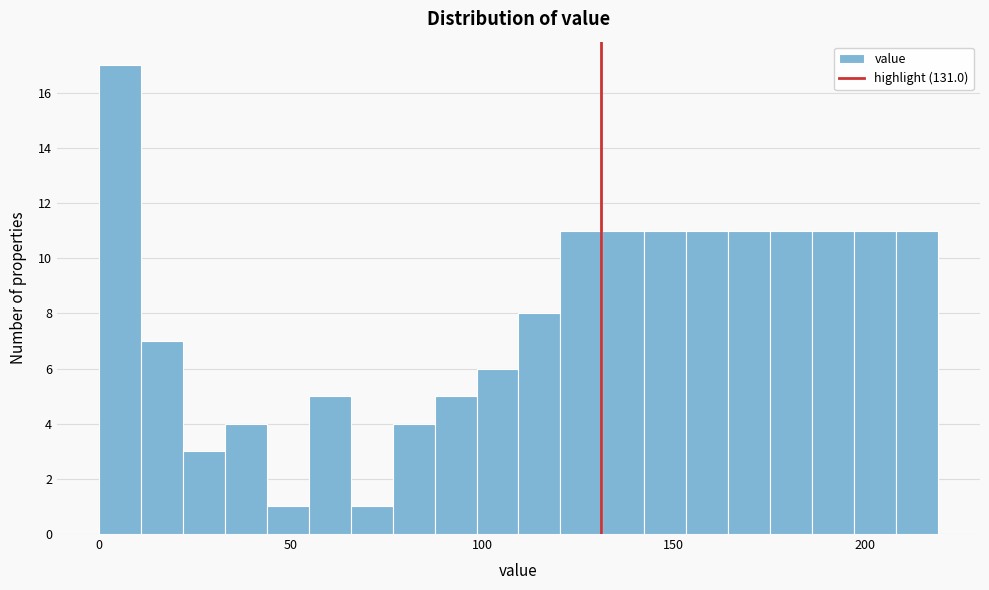

Read against the x-axis, roughly where is the centre of the tallest bar?

5